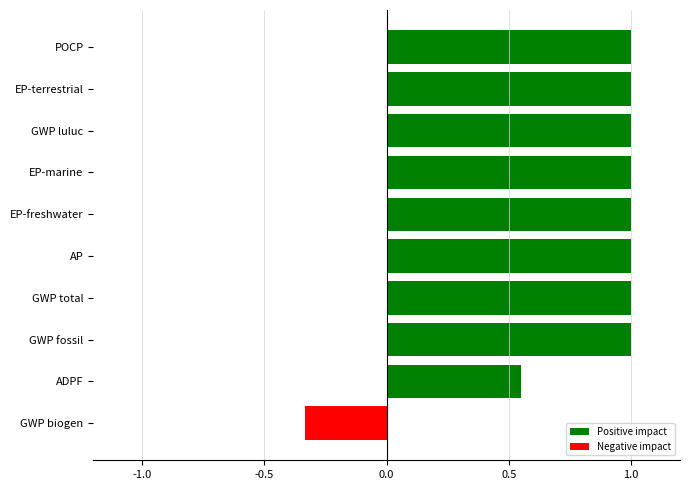

Which has a higher value, EP-terrestrial or ADPF?

EP-terrestrial